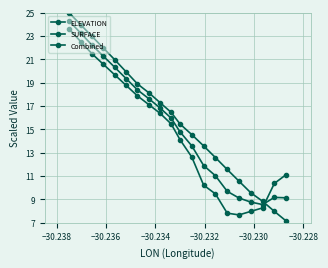

How many lines are shown in the chart?

3